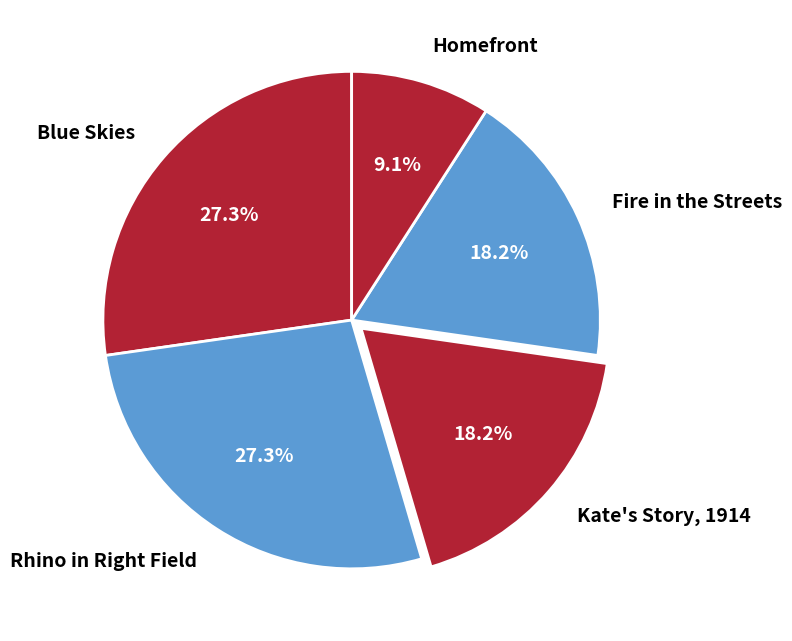

To the nearest percent, what is the difference between the largest and smallest slice percentages?

18%